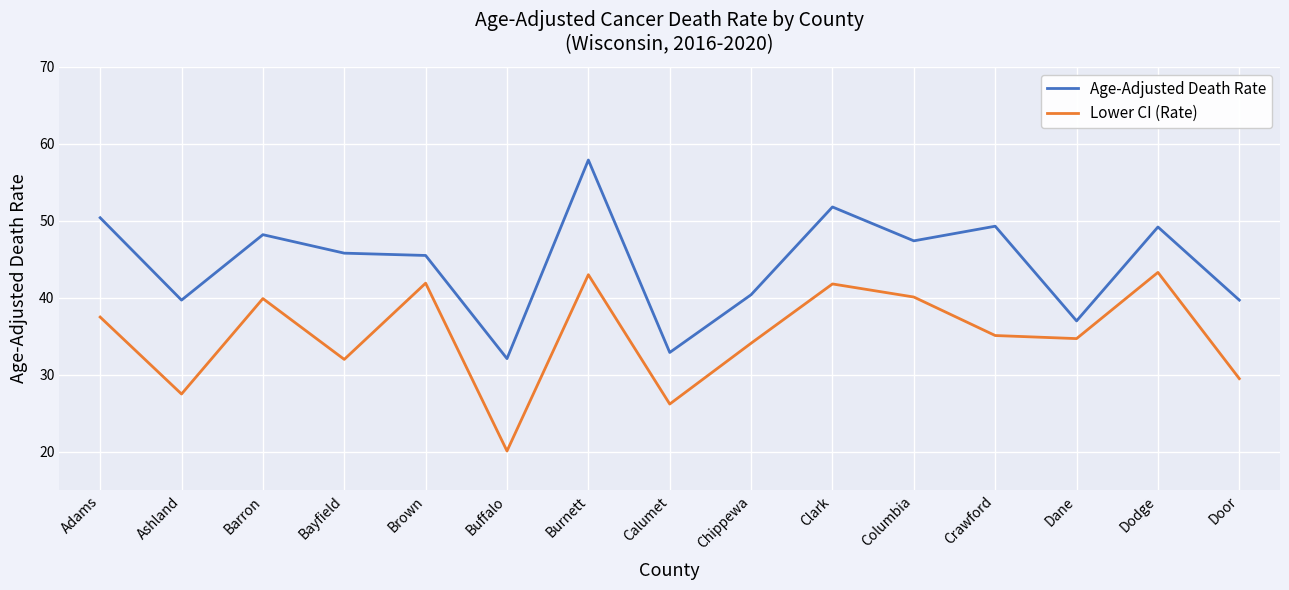

True or false: Age-Adjusted Death Rate and Lower CI (Rate) intersect in this chart.

False